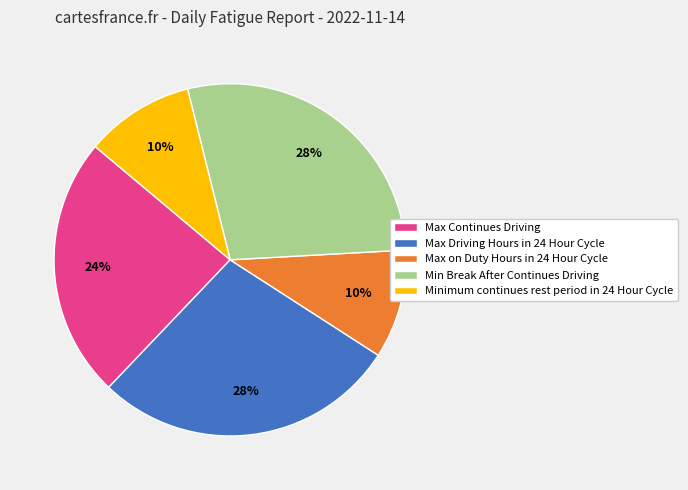

Combined, do Max Continues Driving and Min Break After Continues Driving account for over 50%?

Yes